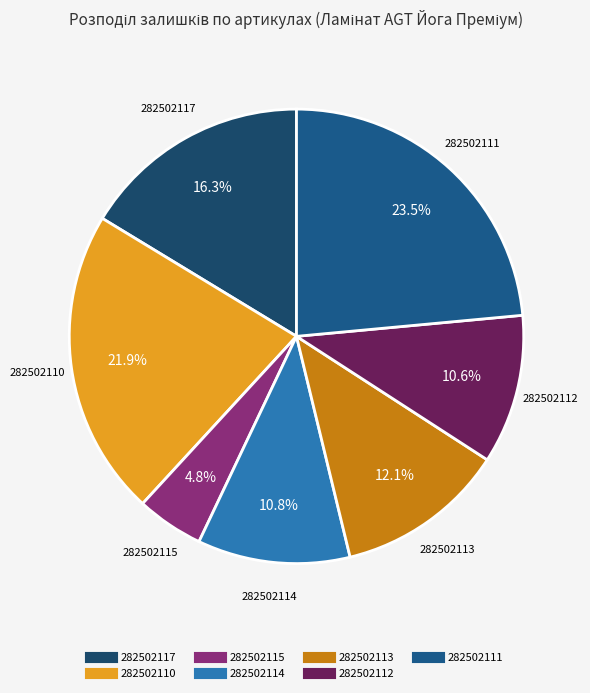

What is the smallest slice in the pie chart?

282502115